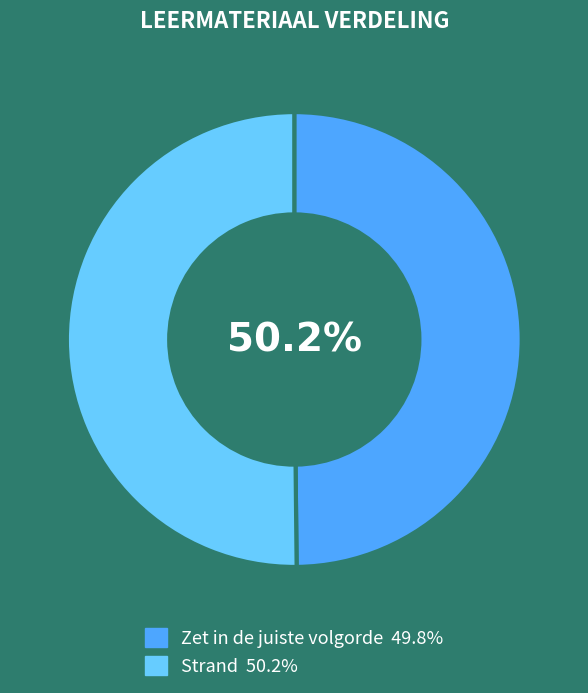

Does Zet in de juiste volgorde account for over 50% of the chart?

No